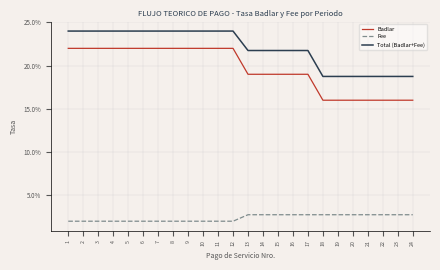

Between 10 and 17, which series saw the biggest shift?

Badlar